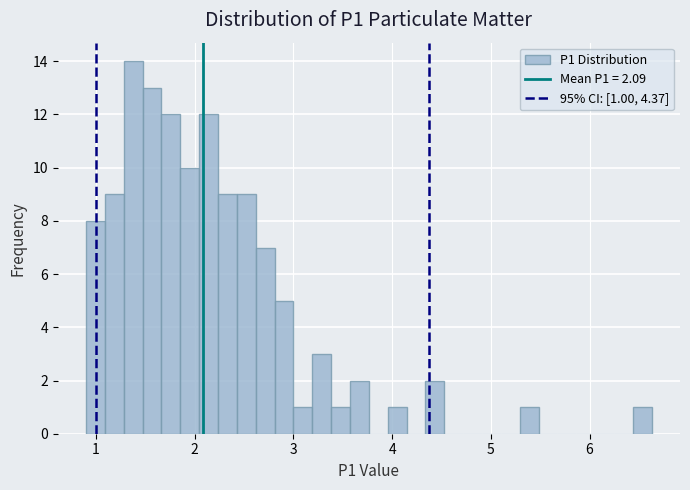

Around what value on the x-axis is the tallest bar? Give the approximate position of its centre, as read against the axis.

1.4